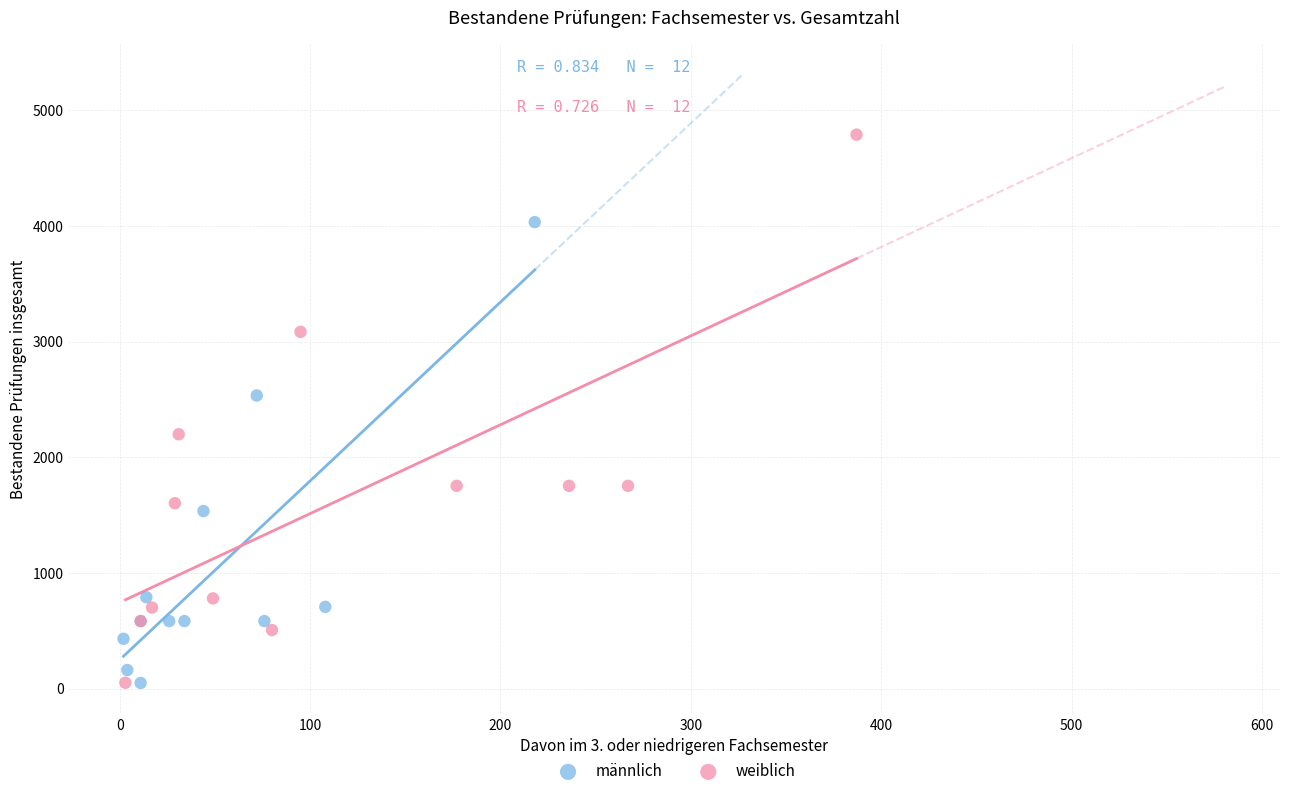

Which series has the widest spread of Y values?

weiblich